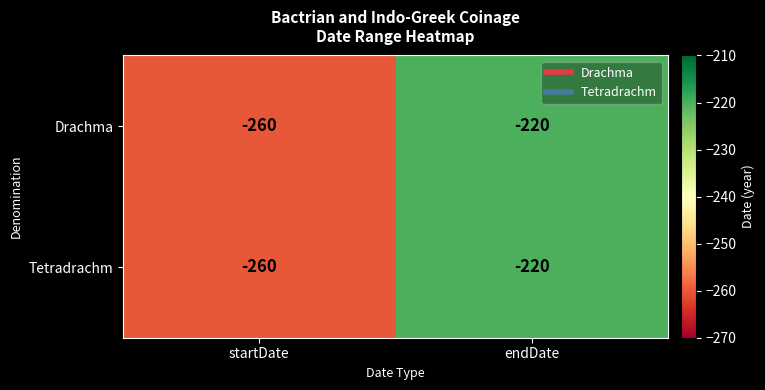

Reading left to right, list all the values displayed in this chart.

Drachma: -260	-220
Tetradrachm: -260	-220